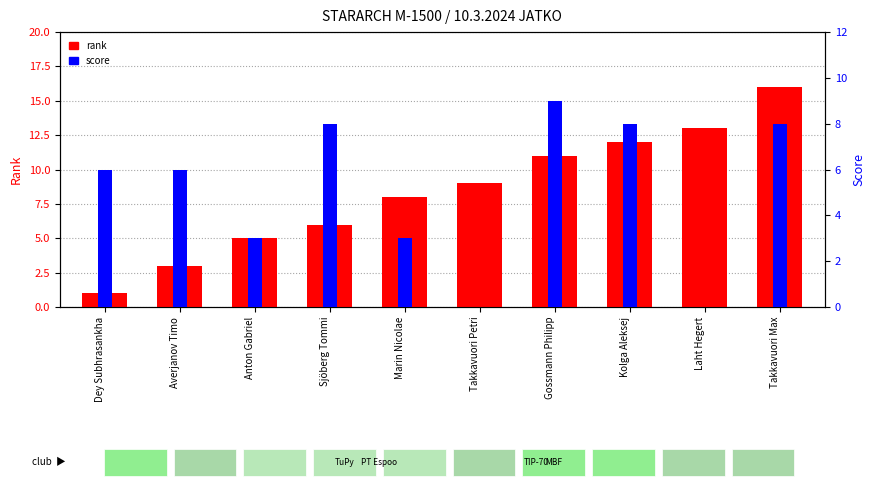

At how many categories does at least one series exceed 6?

7